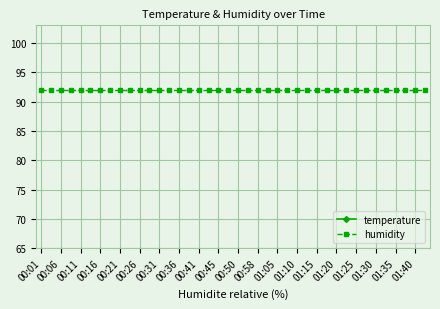

True or false: temperature and humidity intersect in this chart.

False